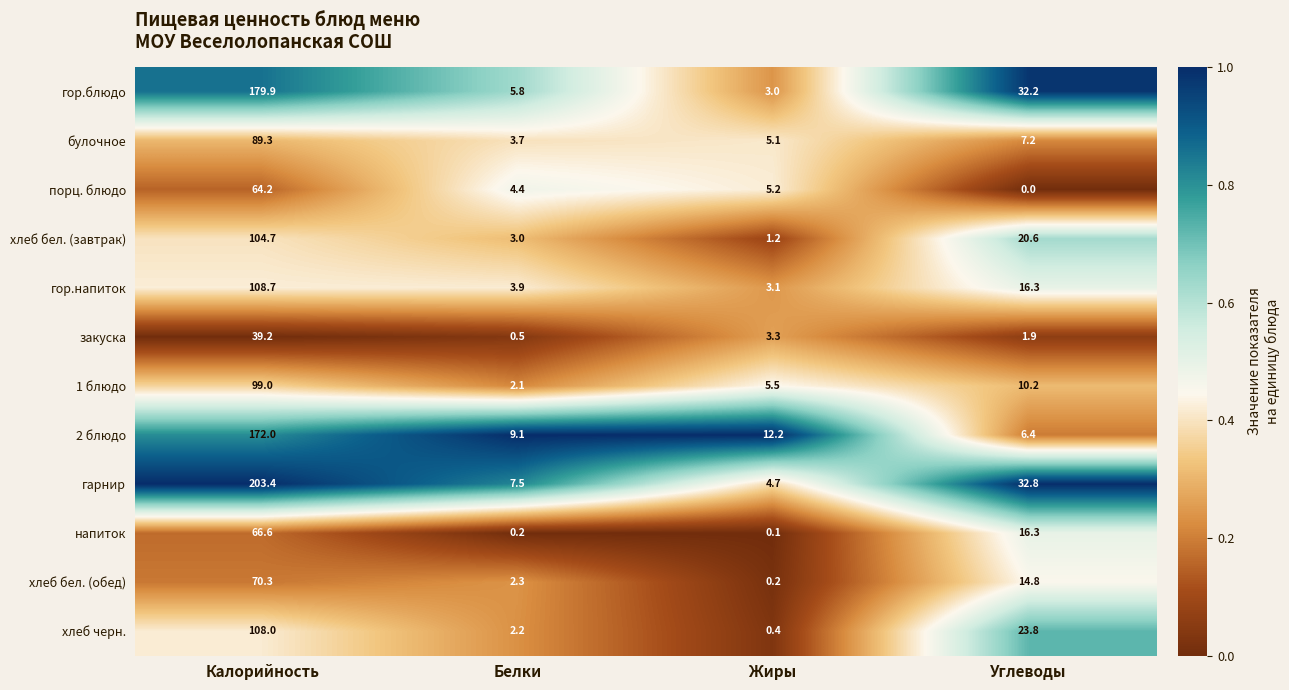

Rank the categories by закуска value from highest to lowest.

Калорийность, Жиры, Углеводы, Белки